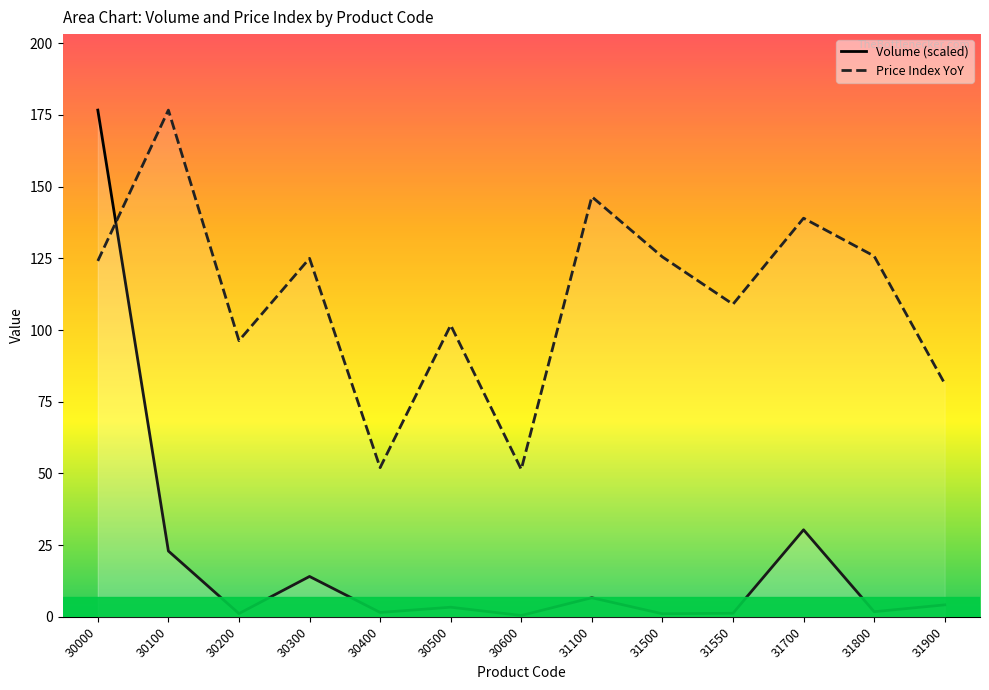

What is the value of the Volume point at the 6th from the left?

3.3